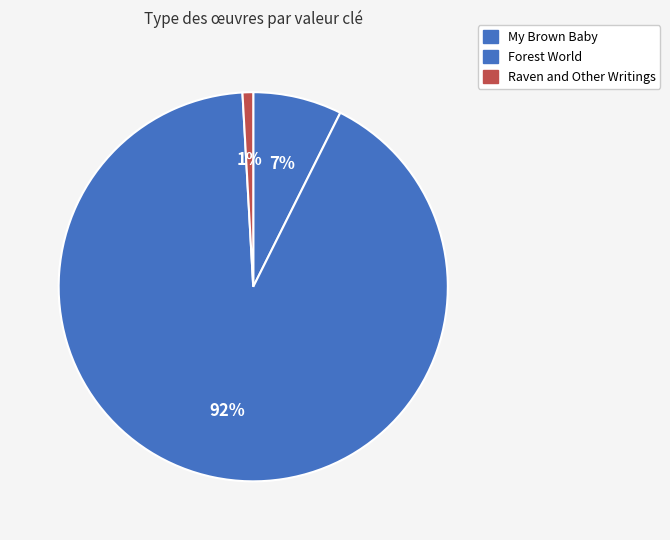

What percentage do My Brown Baby and Raven and Other Writings together represent?

8.3%